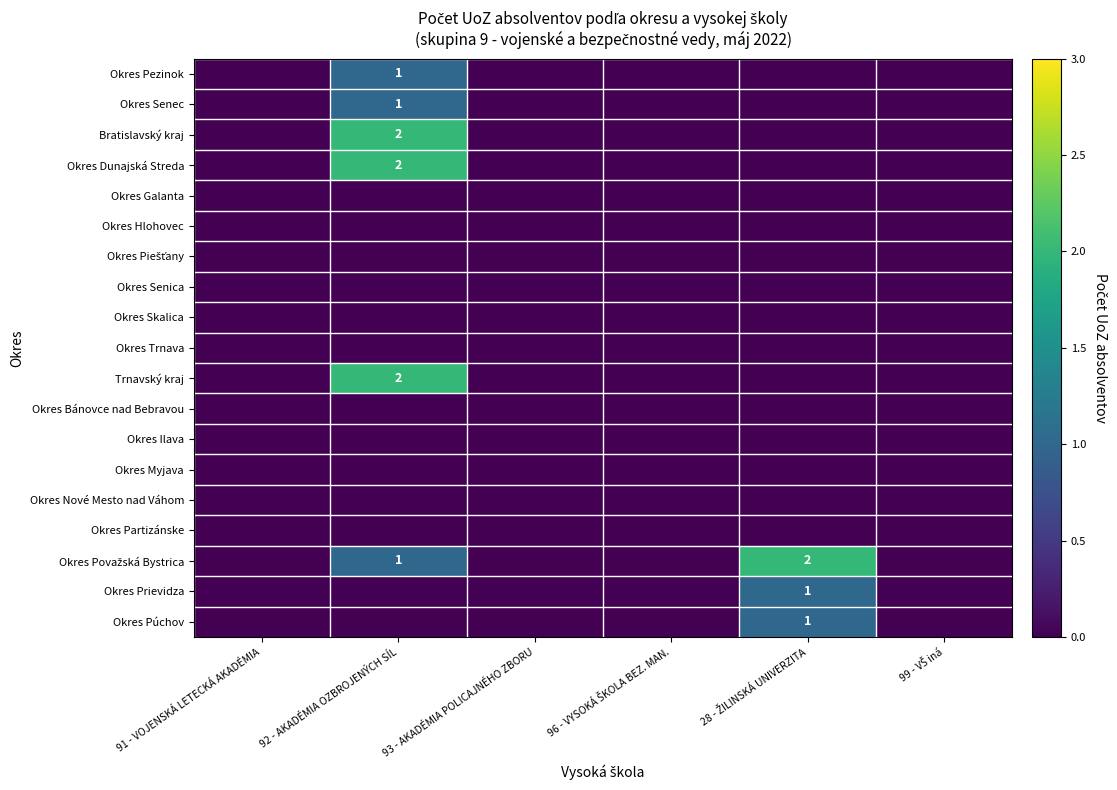

List the labels in order of Okres Partizánske value, largest first.

91 - VOJENSKÁ LETECKÁ AKADÉMIA, 92 - AKADÉMIA OZBROJENÝCH SÍL, 93 - AKADÉMIA POLICAJNÉHO ZBORU, 96 - VYSOKÁ ŠKOLA BEZ. MAN., 28 - ŽILINSKÁ UNIVERZITA, 99 - VŠ iná